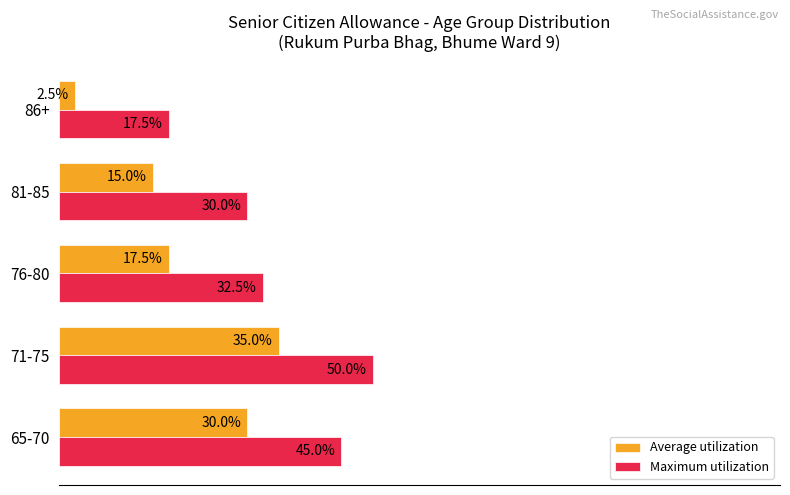

At which category does the chart reach its peak across all series?

71-75